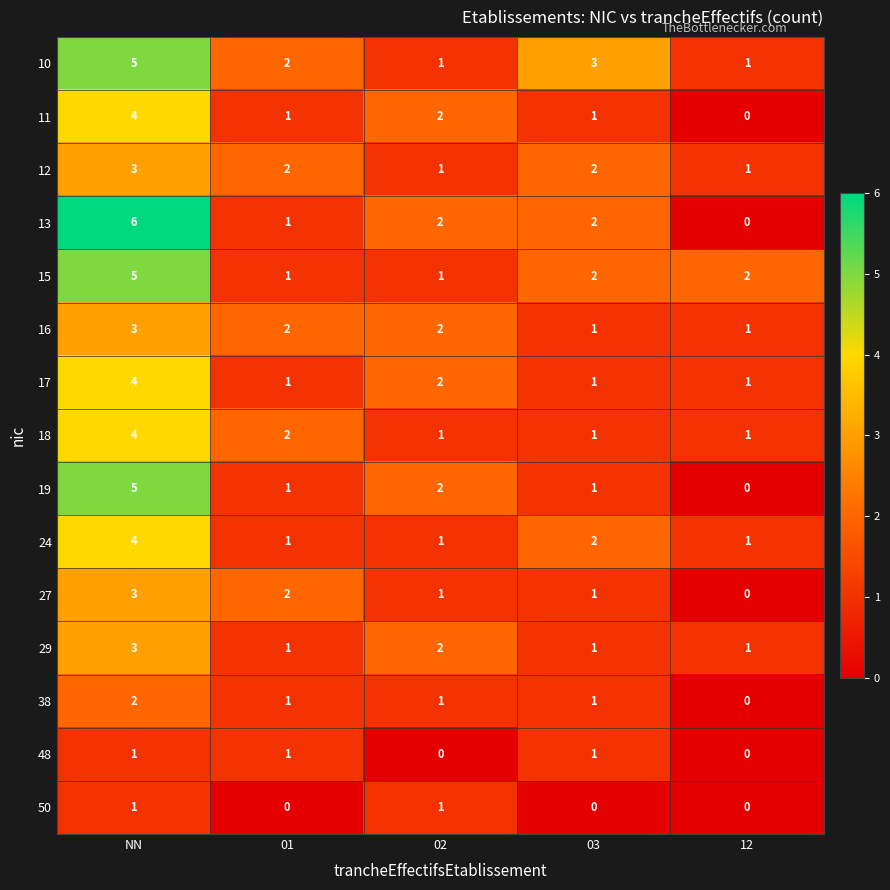

What is the sum of all 38 values?

5